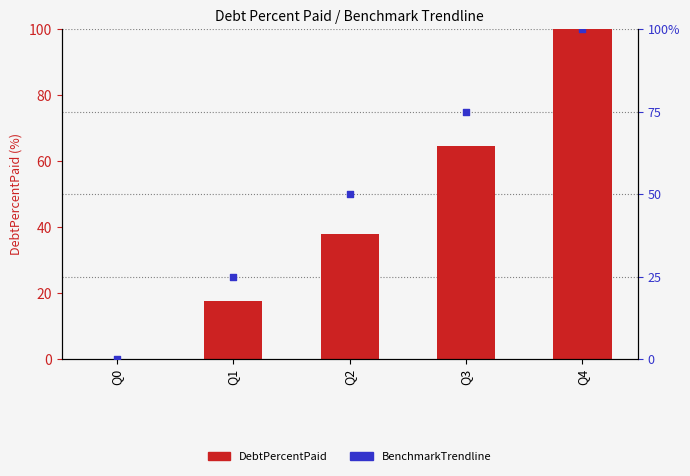

Which series has the largest total across all categories?

BenchmarkTrendline